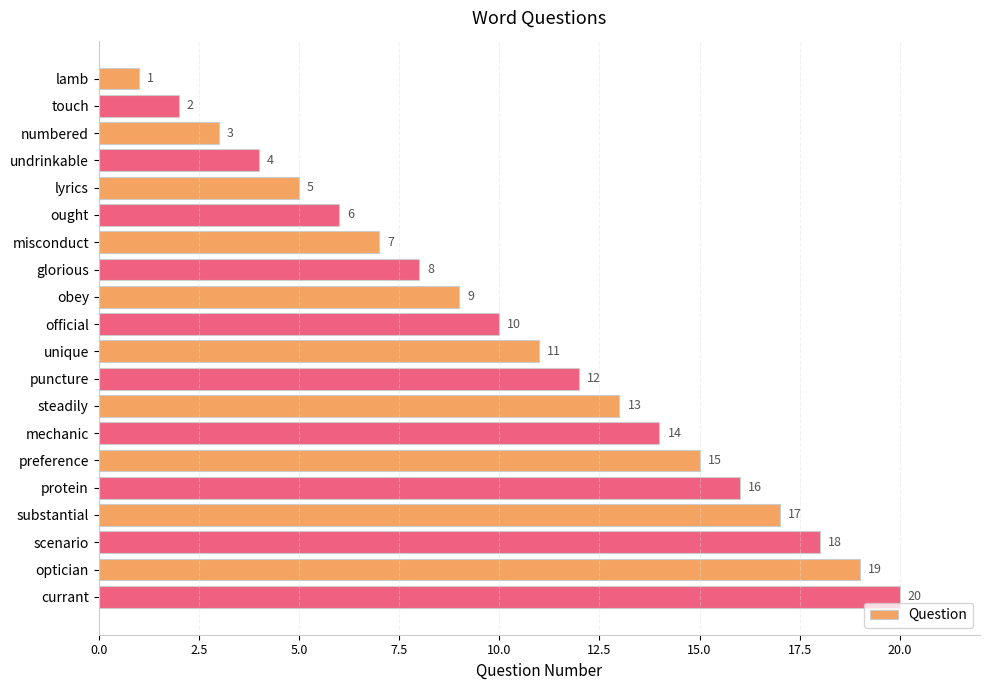

Are the bars horizontal?

Yes